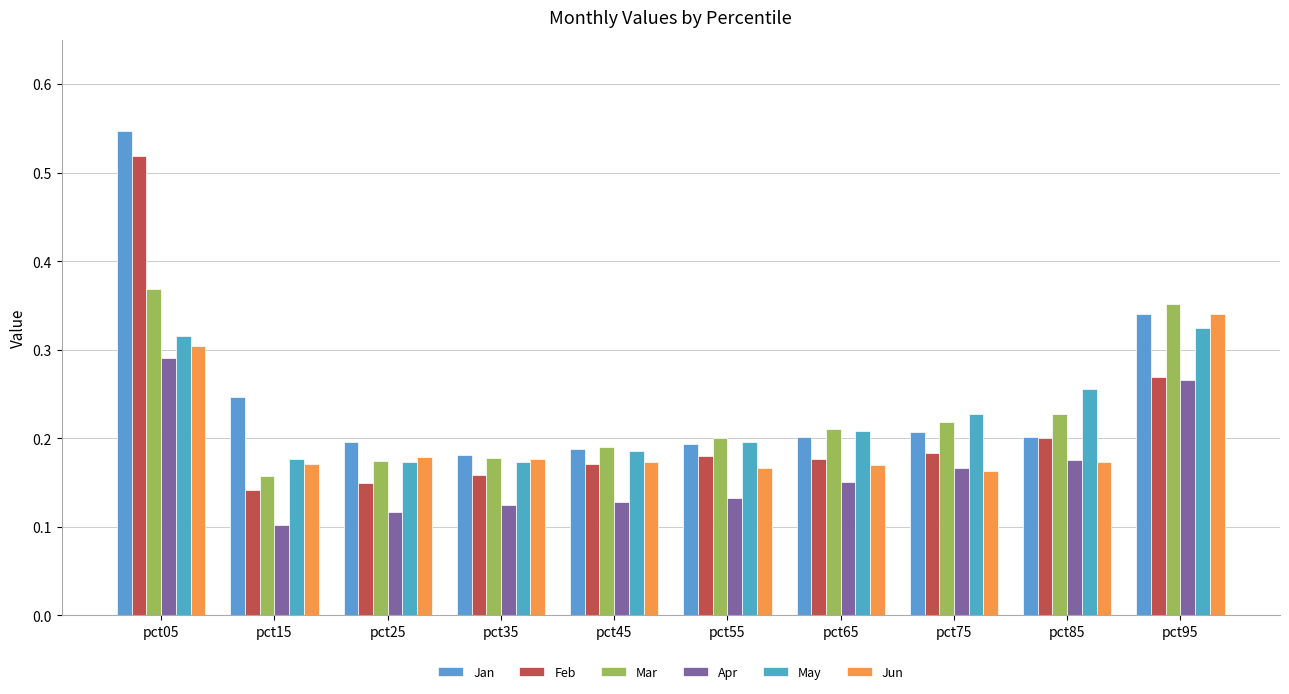

At pct35, list the series in order from largest to smallest.

Jan, Mar, Jun, May, Feb, Apr